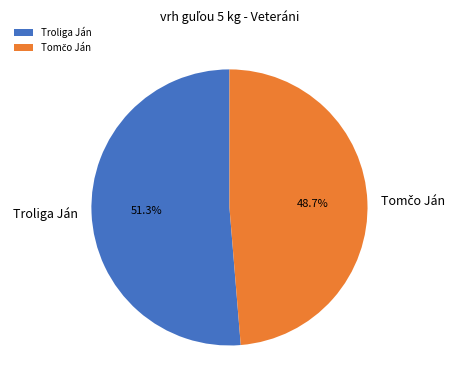

How much of the chart is everything except Troliga Ján?

48.7%